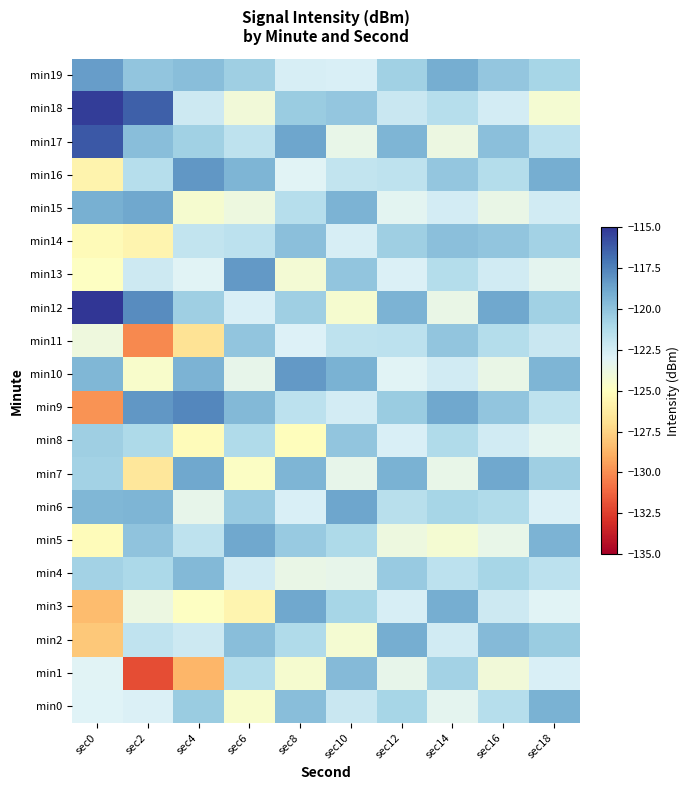

Reading left to right, extract all data points from this chart.

min0: sec0=-123.0	sec2=-122.8	sec4=-120.4	sec6=-124.6	sec8=-119.8	sec10=-122.1	sec12=-120.9	sec14=-123.3	sec16=-121.5	sec18=-119.2
min1: sec0=-123.0	sec2=-132.0	sec4=-128.7	sec6=-121.3	sec8=-124.5	sec10=-119.7	sec12=-123.5	sec14=-120.8	sec16=-124.1	sec18=-122.8
min2: sec0=-127.9	sec2=-121.8	sec4=-122.3	sec6=-119.8	sec8=-121.2	sec10=-124.3	sec12=-119.1	sec14=-122.5	sec16=-119.7	sec18=-120.5
min3: sec0=-128.4	sec2=-123.8	sec4=-124.9	sec6=-125.7	sec8=-118.9	sec10=-120.9	sec12=-122.7	sec14=-119.1	sec16=-122.3	sec18=-123.1
min4: sec0=-120.7	sec2=-121.0	sec4=-119.6	sec6=-122.5	sec8=-123.7	sec10=-123.5	sec12=-120.3	sec14=-121.7	sec16=-120.9	sec18=-121.7
min5: sec0=-125.2	sec2=-120.0	sec4=-121.8	sec6=-118.9	sec8=-120.3	sec10=-121.1	sec12=-123.9	sec14=-124.3	sec16=-123.6	sec18=-119.3
min6: sec0=-119.5	sec2=-119.4	sec4=-123.5	sec6=-120.3	sec8=-122.8	sec10=-118.8	sec12=-121.6	sec14=-120.9	sec16=-121.2	sec18=-122.9
min7: sec0=-120.7	sec2=-126.6	sec4=-118.9	sec6=-124.8	sec8=-119.5	sec10=-123.5	sec12=-119.2	sec14=-123.6	sec16=-118.9	sec18=-120.6
min8: sec0=-120.6	sec2=-121.2	sec4=-125.2	sec6=-121.2	sec8=-125.1	sec10=-120.1	sec12=-122.8	sec14=-121.2	sec16=-122.5	sec18=-123.2
min9: sec0=-129.8	sec2=-118.2	sec4=-117.7	sec6=-119.6	sec8=-121.7	sec10=-122.6	sec12=-120.5	sec14=-118.9	sec16=-120.1	sec18=-121.8
min10: sec0=-119.5	sec2=-124.5	sec4=-119.3	sec6=-123.5	sec8=-118.3	sec10=-119.2	sec12=-123.1	sec14=-122.5	sec16=-123.7	sec18=-119.5
min11: sec0=-124.0	sec2=-130.1	sec4=-126.8	sec6=-120.1	sec8=-122.9	sec10=-121.8	sec12=-121.7	sec14=-120.1	sec16=-121.3	sec18=-122.1
min12: sec0=-115.0	sec2=-117.9	sec4=-120.6	sec6=-122.8	sec8=-120.6	sec10=-124.5	sec12=-119.3	sec14=-123.7	sec16=-118.9	sec18=-120.7
min13: sec0=-124.9	sec2=-122.3	sec4=-123.1	sec6=-118.3	sec8=-124.2	sec10=-120.1	sec12=-122.9	sec14=-121.3	sec16=-122.5	sec18=-123.3
min14: sec0=-125.2	sec2=-125.7	sec4=-121.9	sec6=-121.7	sec8=-119.9	sec10=-122.7	sec12=-120.6	sec14=-119.9	sec16=-120.1	sec18=-120.8
min15: sec0=-119.2	sec2=-118.9	sec4=-124.5	sec6=-123.9	sec8=-121.5	sec10=-119.3	sec12=-123.2	sec14=-122.6	sec16=-123.7	sec18=-122.5
min16: sec0=-125.8	sec2=-121.5	sec4=-118.2	sec6=-119.5	sec8=-123.1	sec10=-121.9	sec12=-121.8	sec14=-120.2	sec16=-121.3	sec18=-119.1
min17: sec0=-116.1	sec2=-119.8	sec4=-120.7	sec6=-121.8	sec8=-118.8	sec10=-123.6	sec12=-119.5	sec14=-123.8	sec16=-119.9	sec18=-121.7
min18: sec0=-115.2	sec2=-116.3	sec4=-122.3	sec6=-124.1	sec8=-120.5	sec10=-120.2	sec12=-122.1	sec14=-121.5	sec16=-122.6	sec18=-124.3
min19: sec0=-118.5	sec2=-120.1	sec4=-119.8	sec6=-120.6	sec8=-122.7	sec10=-122.8	sec12=-120.7	sec14=-119.1	sec16=-120.2	sec18=-120.9